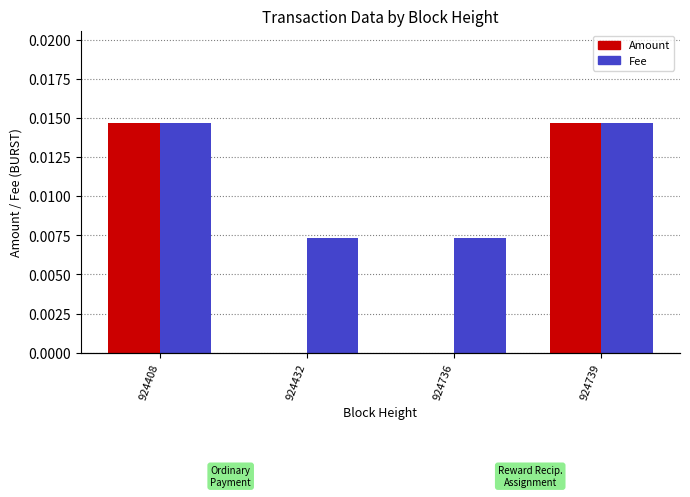

What are all the series names shown in the legend?

Amount, Fee